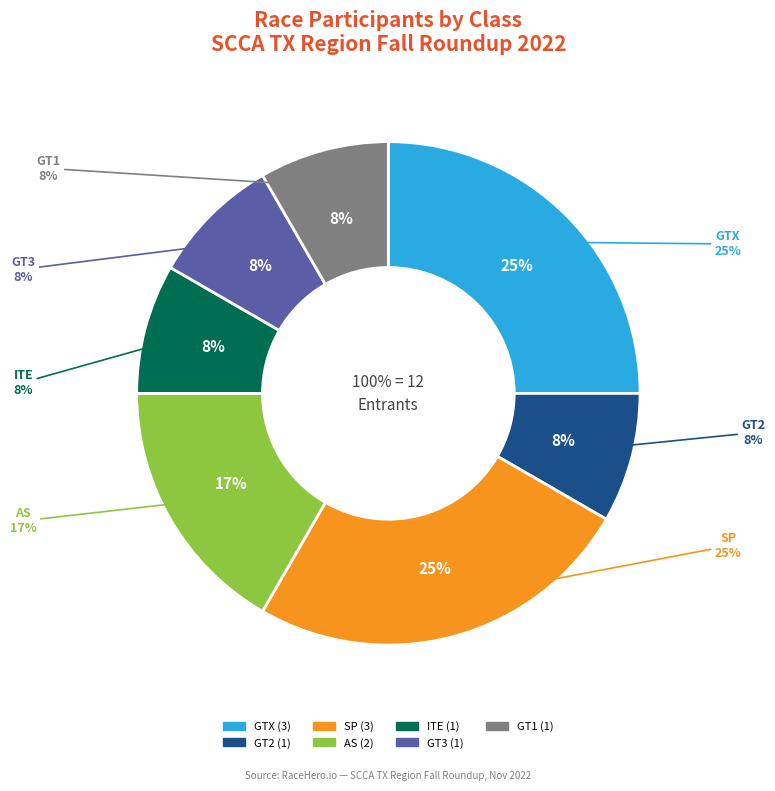

Does GT1 represent more than half of the total?

No